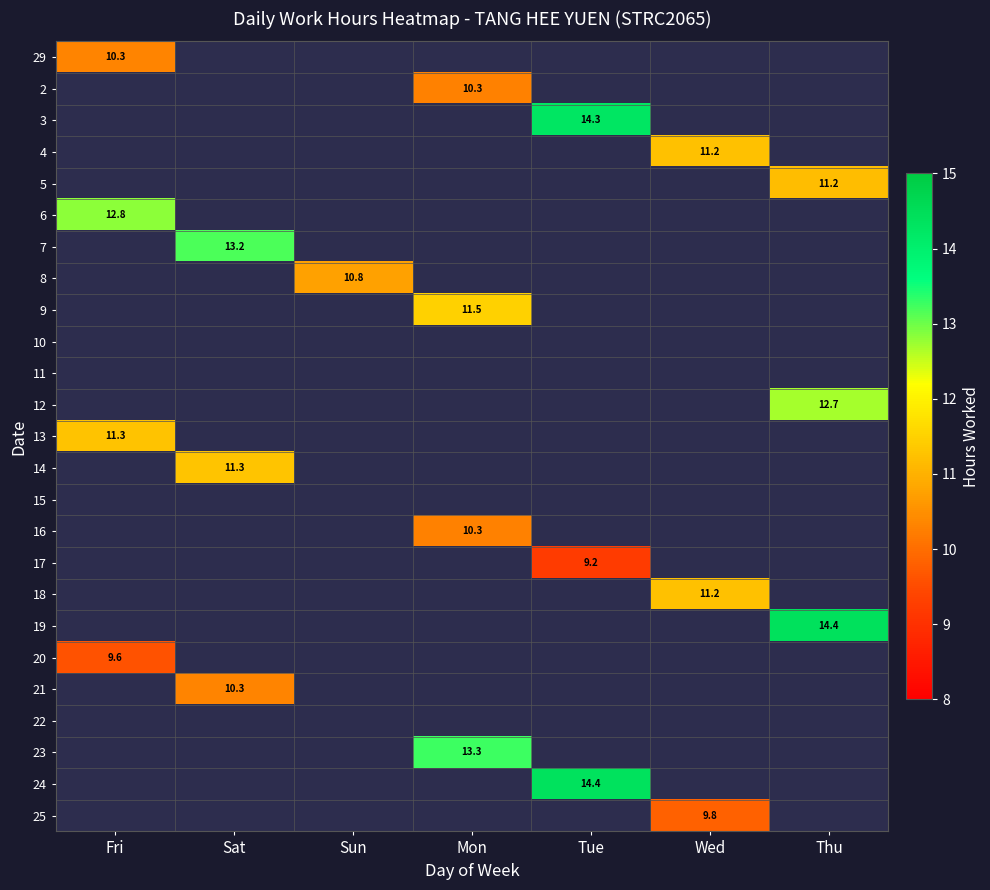

What is the greatest value displayed?

14.4